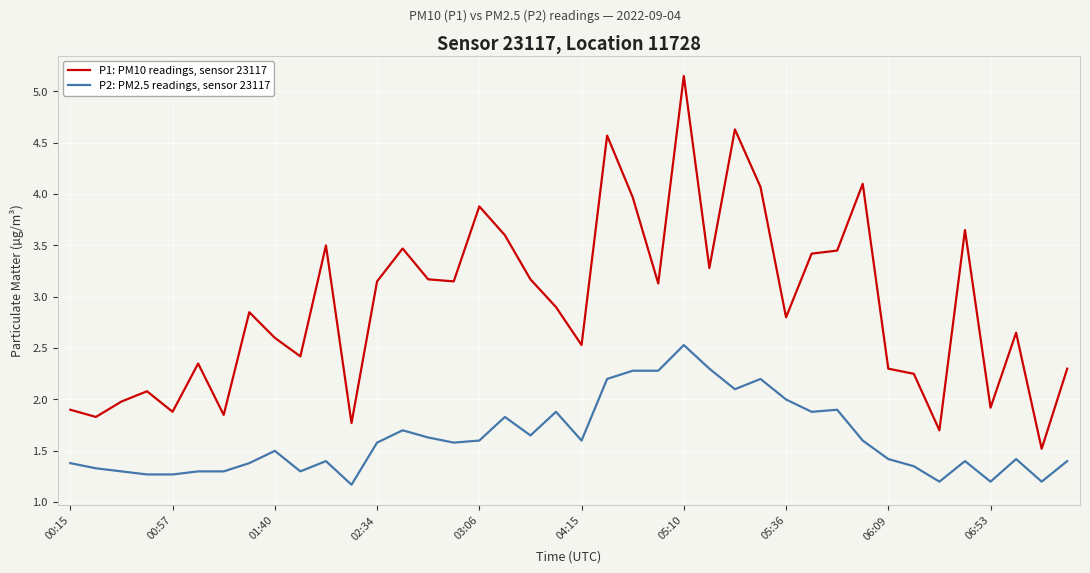

What is the minimum value for P1: PM10 readings, sensor 23117?

1.5